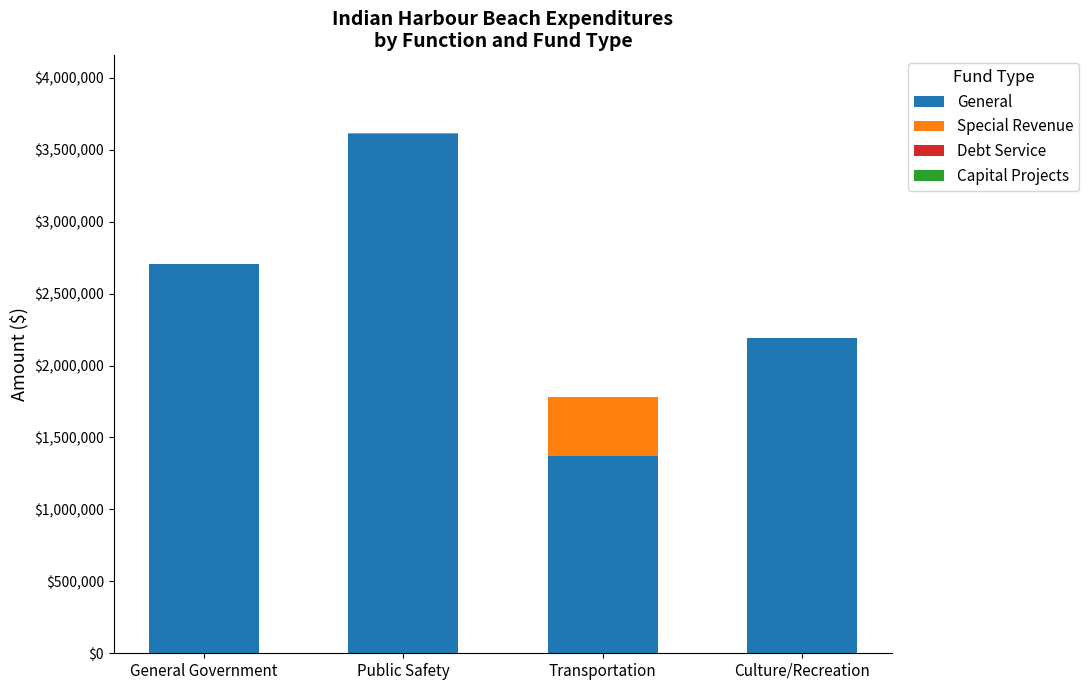

What is the total value across all series at Transportation?

1783868